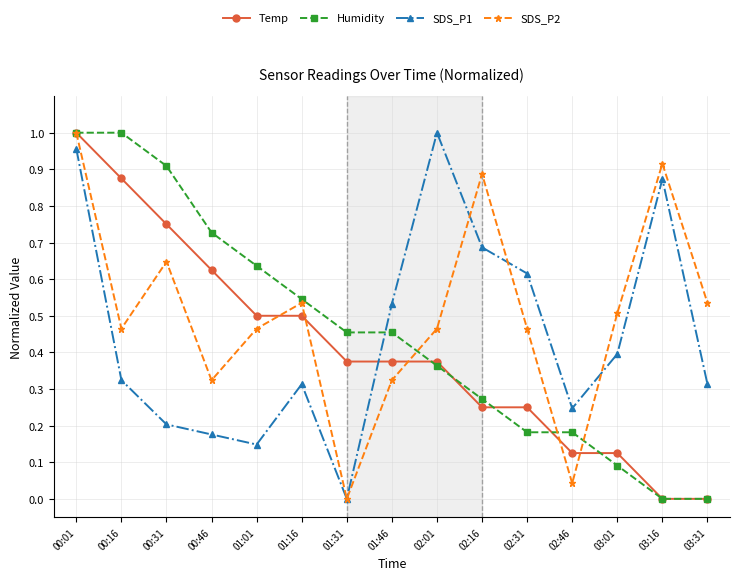

How many lines are shown in the chart?

4